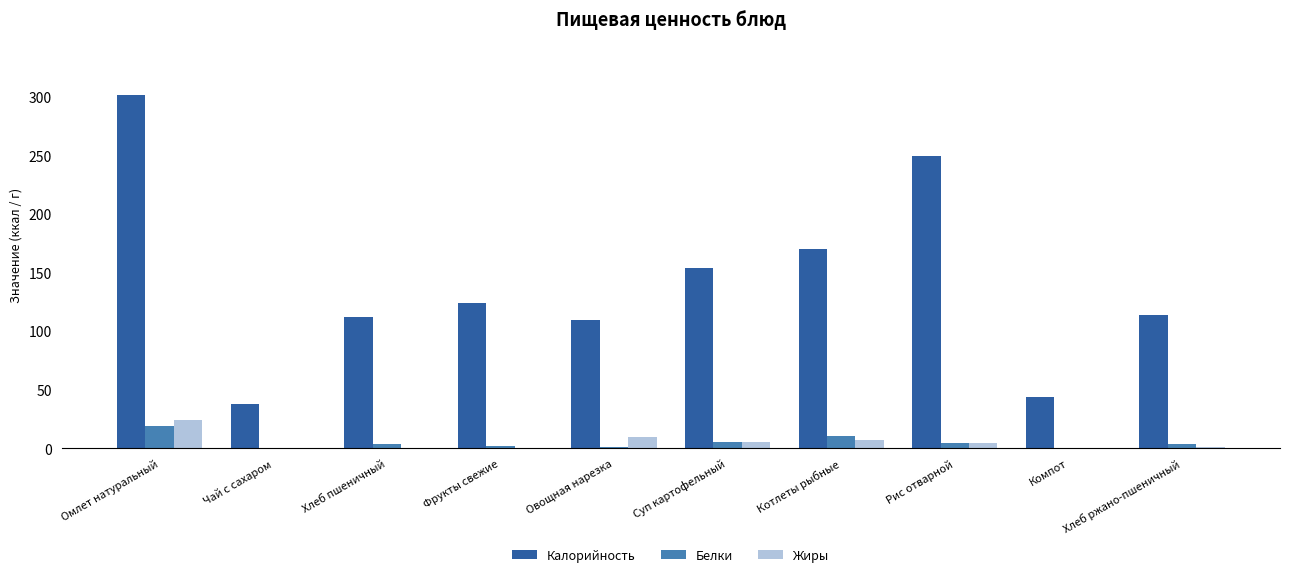

What is the sum of all Калорийность values?

1416.1